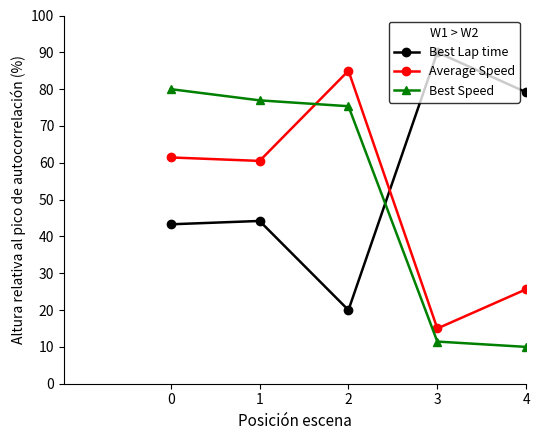

What is the highest value of the Average Speed series?

85.0